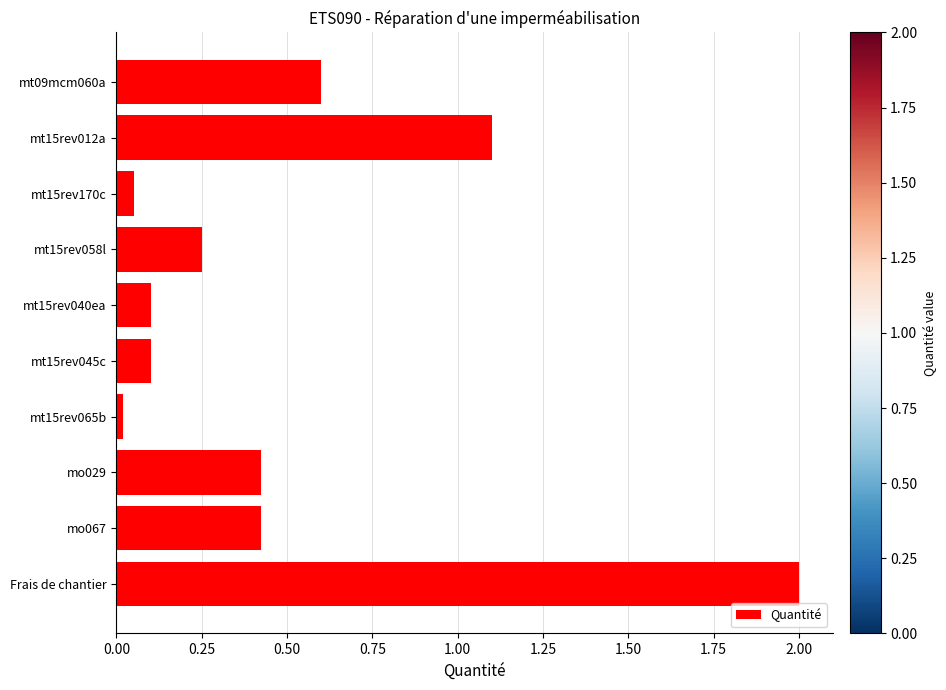

What is the change in value from mt15rev045c to Frais de chantier?

+1.9